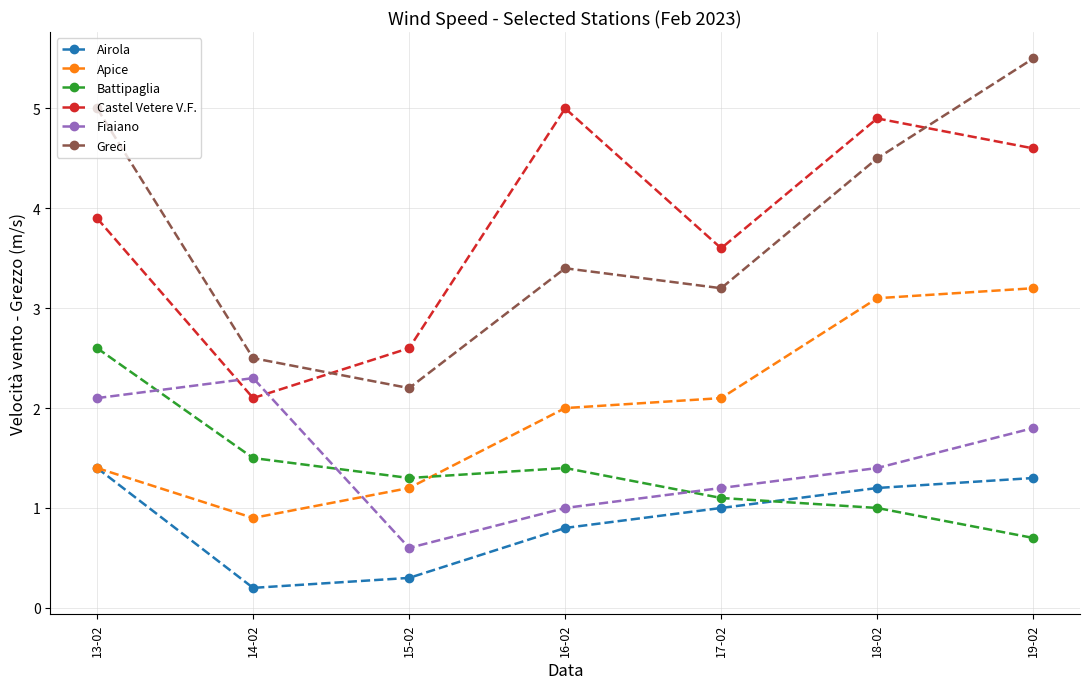

What is the label of the 5th point from the right?

15-02